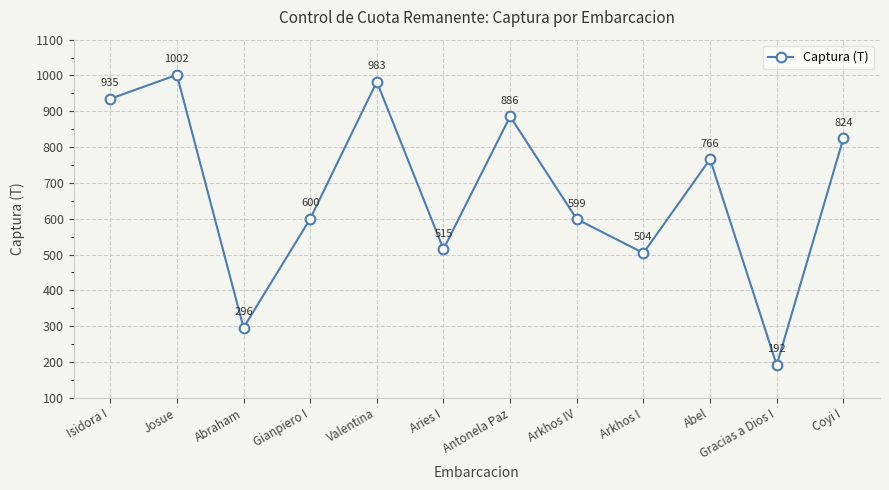

What is the smallest value displayed?

191.7